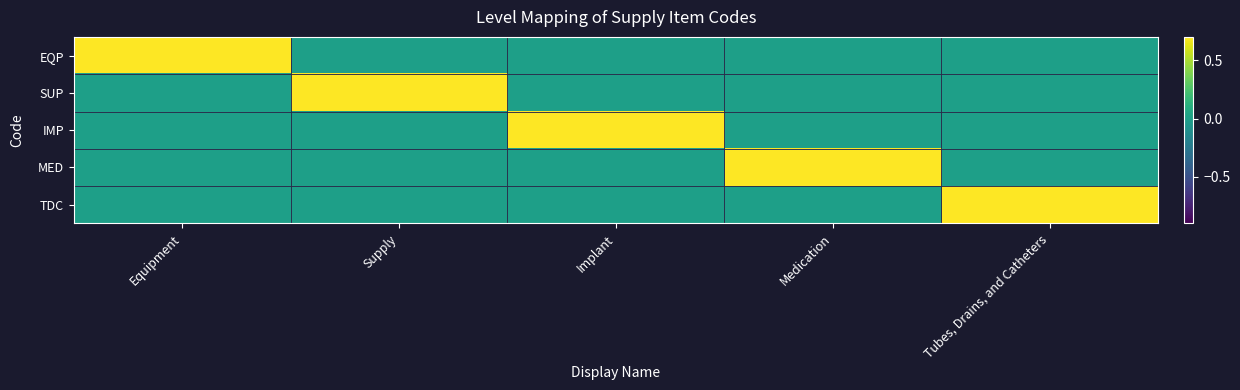

What is the difference between the highest and lowest values at Medication?

1